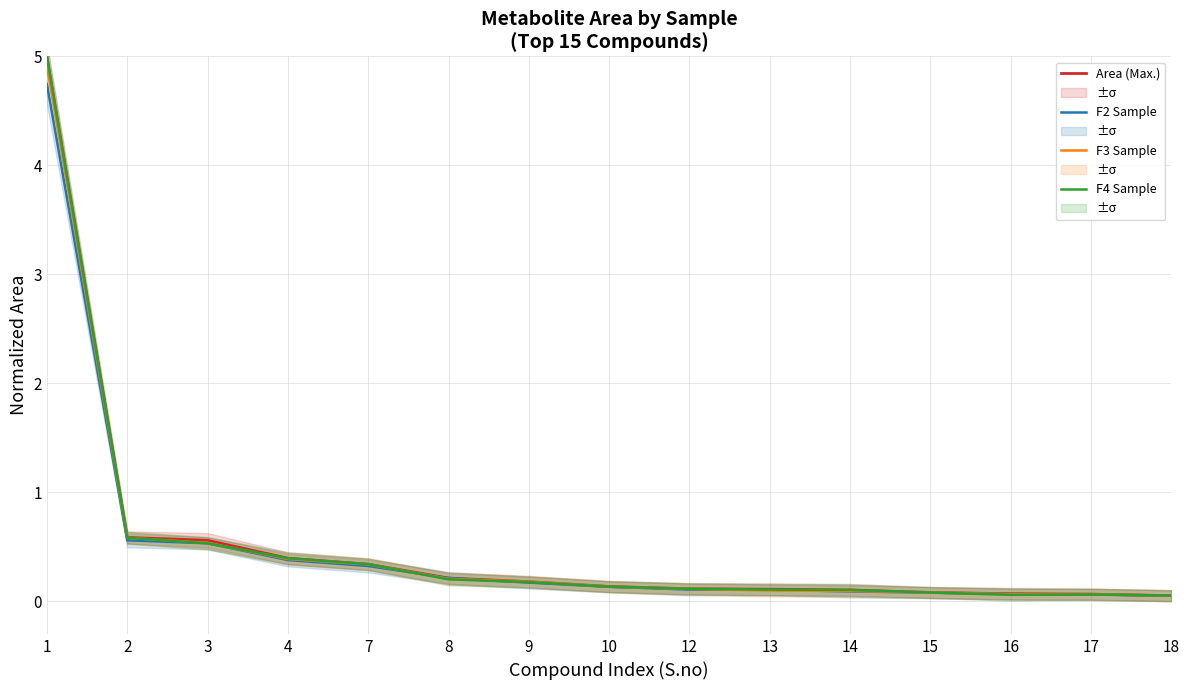

Does the chart have visible grid lines?

Yes